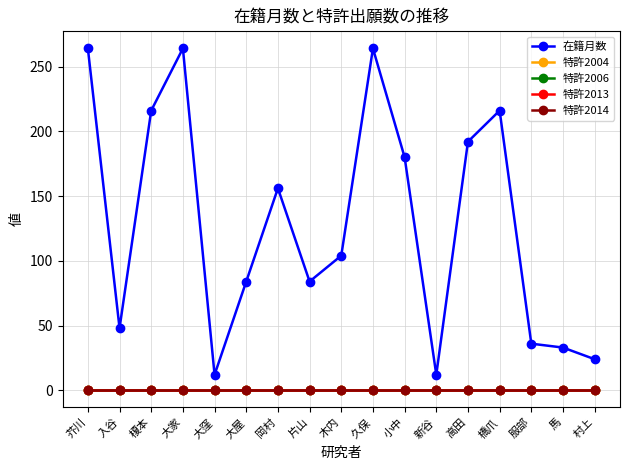

Which category has the lowest value in the 特許2006 series?

芥川